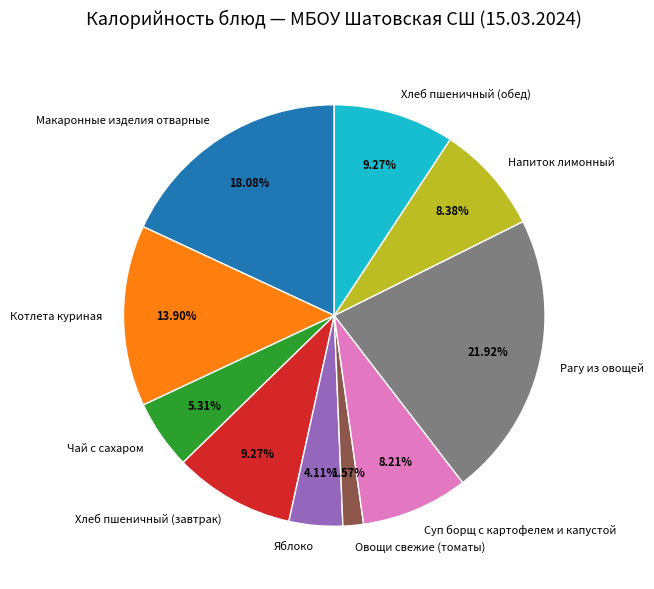

Combined, what portion of the pie is Макаронные изделия отварные and Рагу из овощей?

40.0%